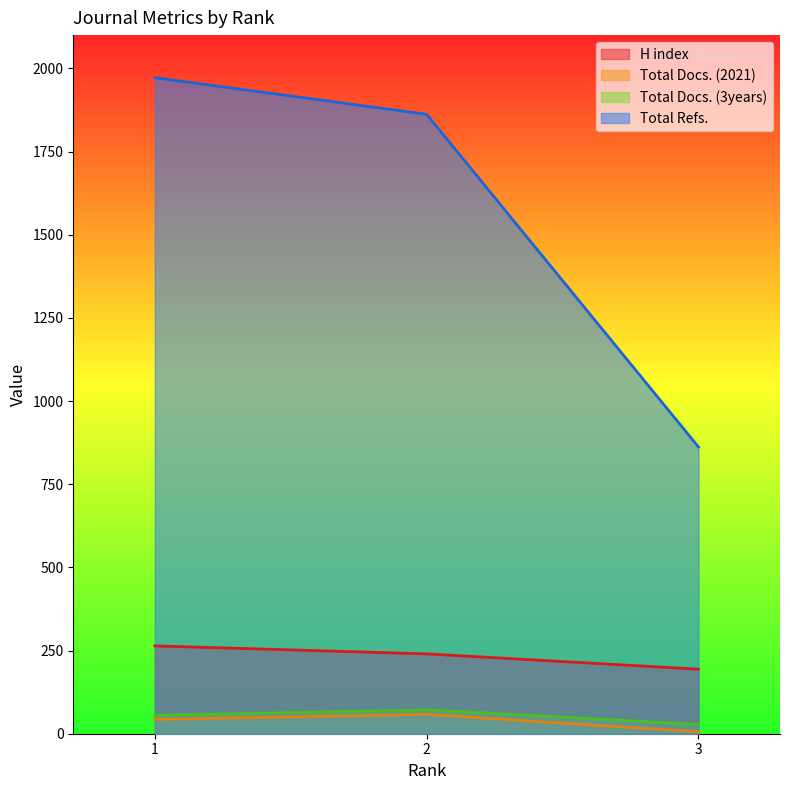

At which category does the chart reach its peak across all series?

1